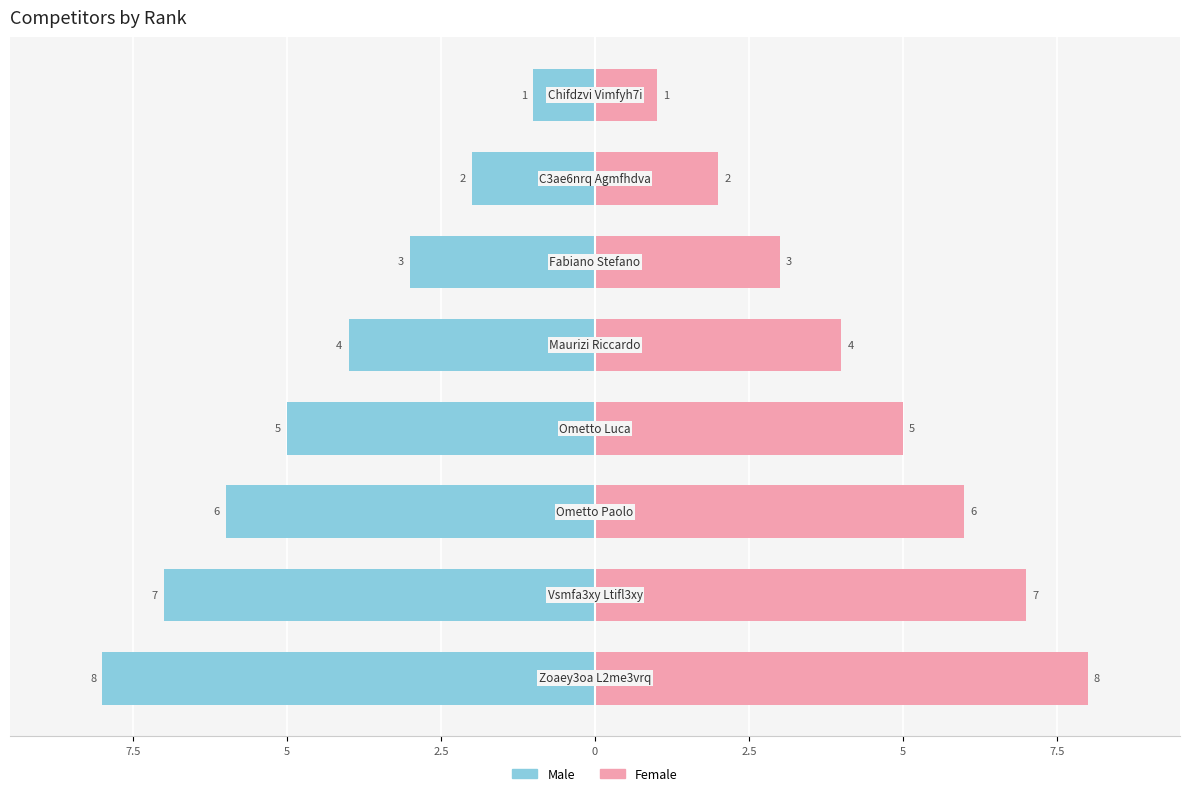

Count the Female values in the range 3 to 7.

5